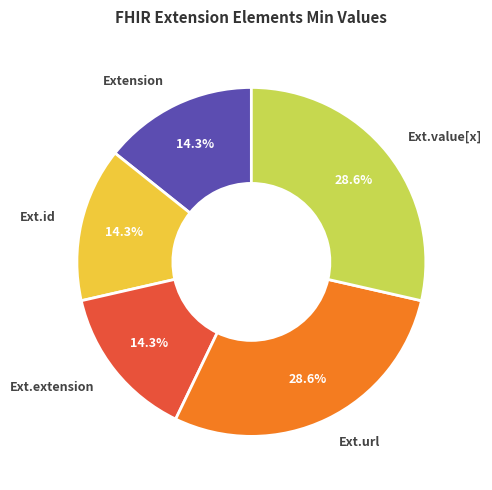

Is there a majority slice in this chart?

No